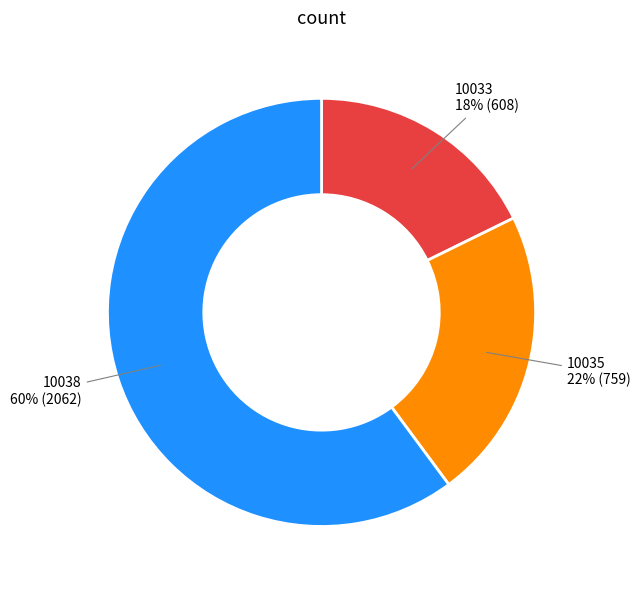

Is the sum of 10033 and 10035 greater than half?

No